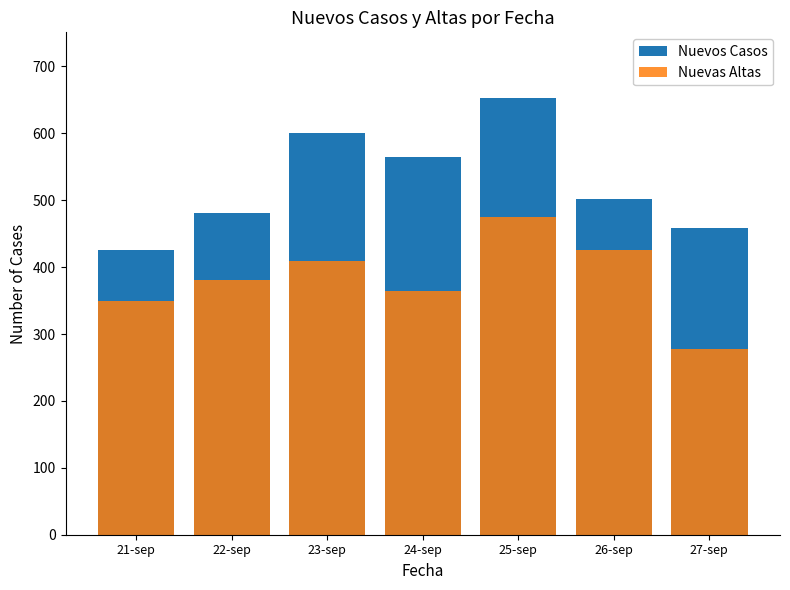

True or false: Nuevos Casos has a value of 459 at 27-sep.

True